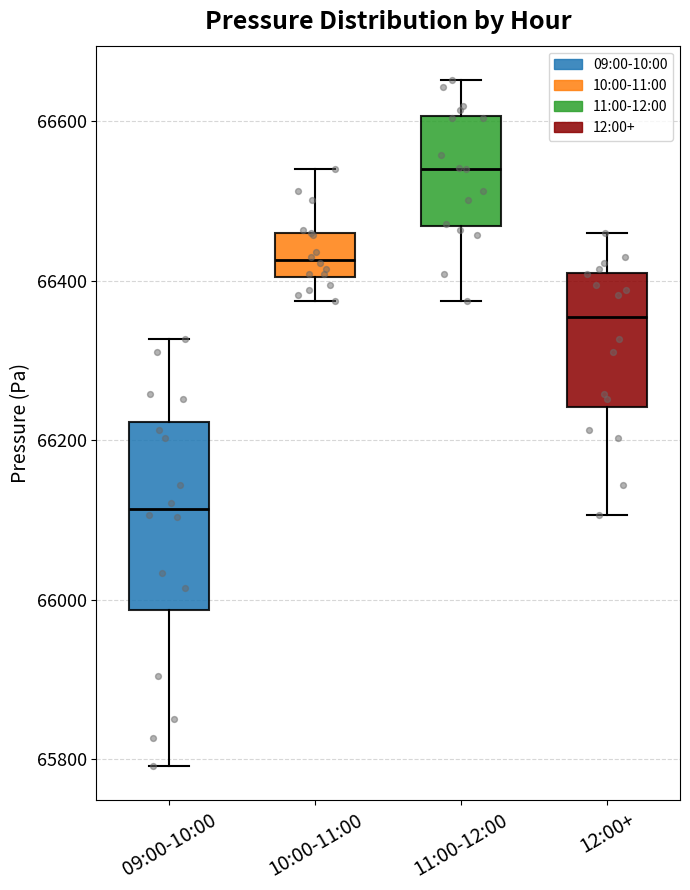

Reading left to right, read every box against the y-axis: the position of its median line, the range the box covers, and the ends of its whiskers. The values are not printed on the chart, so give them approximately, as read against the axis.

09:00-10:00: median 66120, box 65980 to 66220, whiskers 65800 to 66320
10:00-11:00: median 66420, box 66400 to 66460, whiskers 66380 to 66540
11:00-12:00: median 66540, box 66460 to 66600, whiskers 66380 to 66660
12:00+: median 66360, box 66240 to 66400, whiskers 66100 to 66460